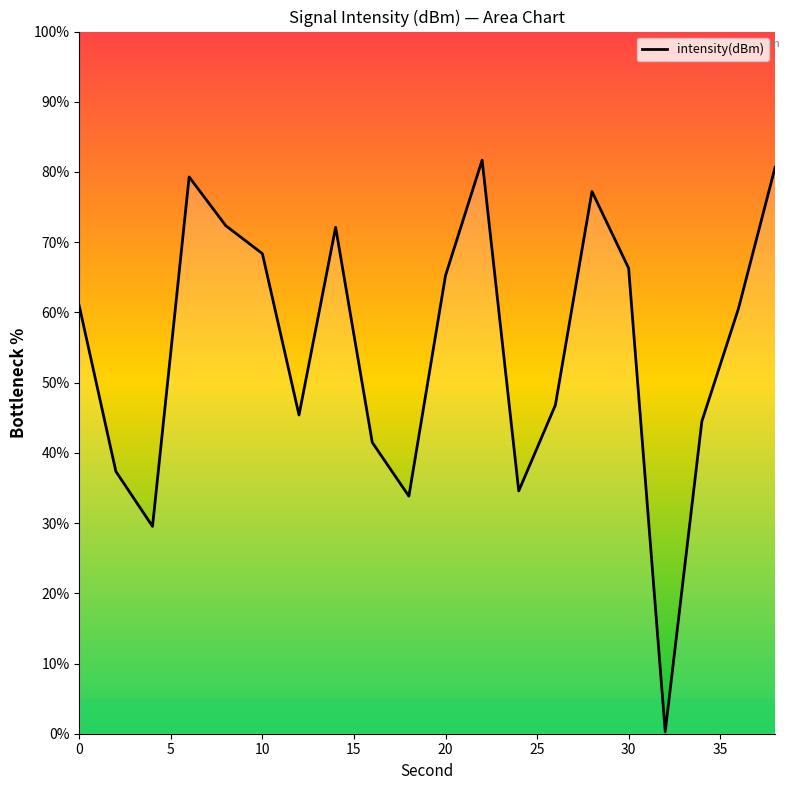

How many lines are shown in the chart?

1